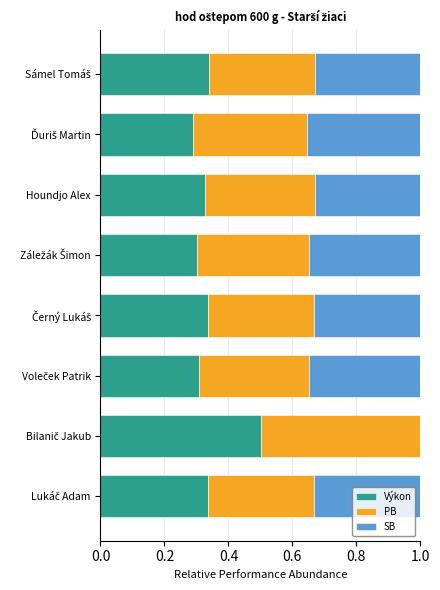

What is the highest value of the Výkon series?

0.5